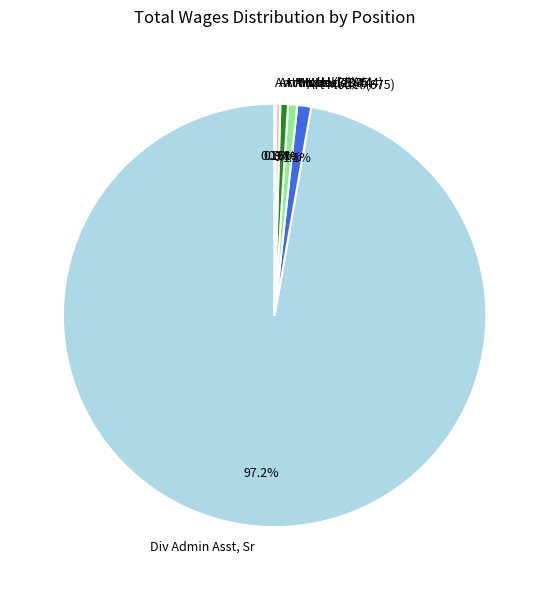

To the nearest percent, what portion does Div Admin Asst, Sr represent?

97%